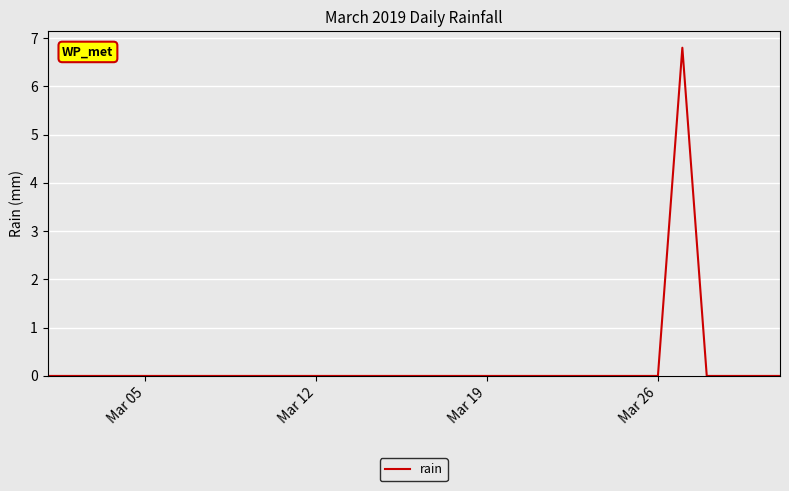

What is the difference between the maximum and minimum values?

6.8